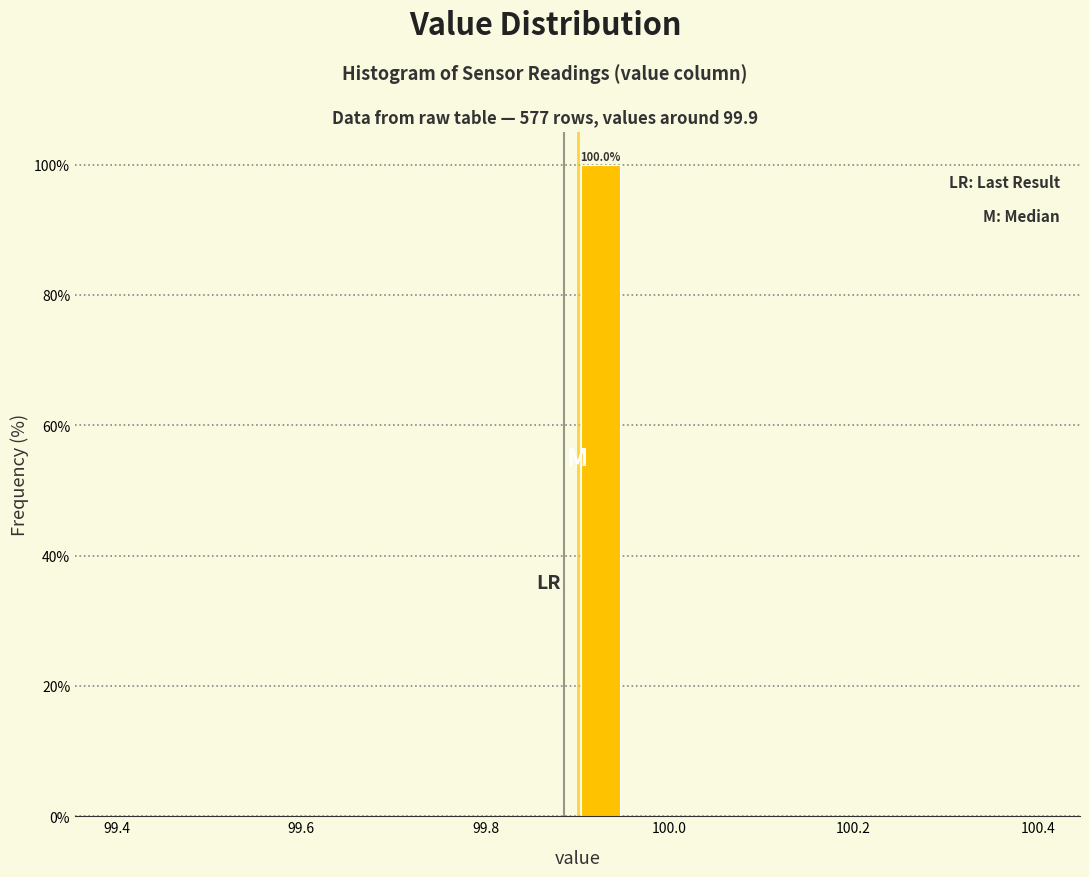

Around what value on the x-axis is the tallest bar? Give the approximate position of its centre, as read against the axis.

99.92